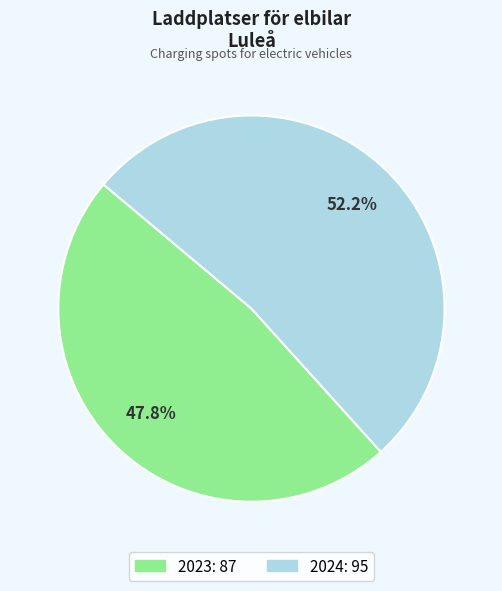

Do 2023 and 2024 together represent more than half of the pie?

Yes